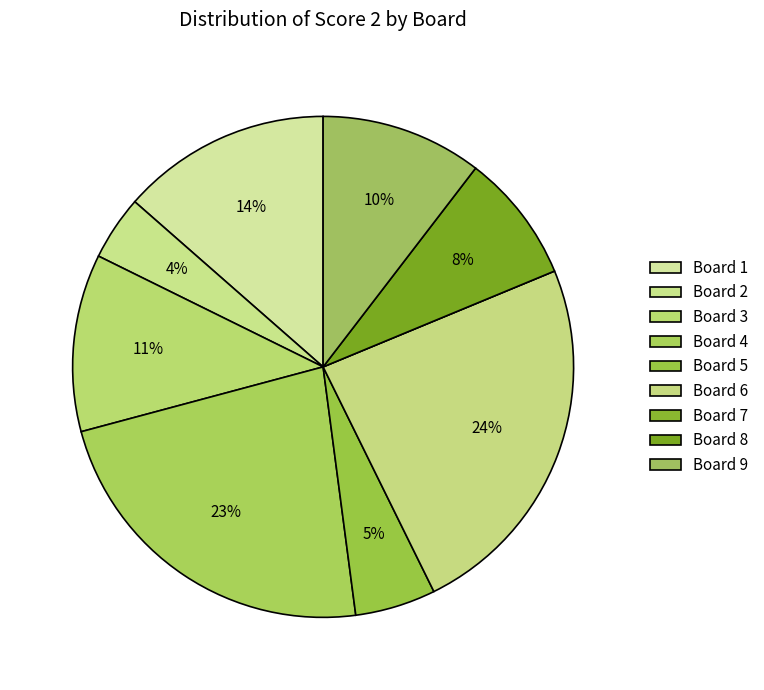

Which category has the smallest portion of the pie?

Board 7